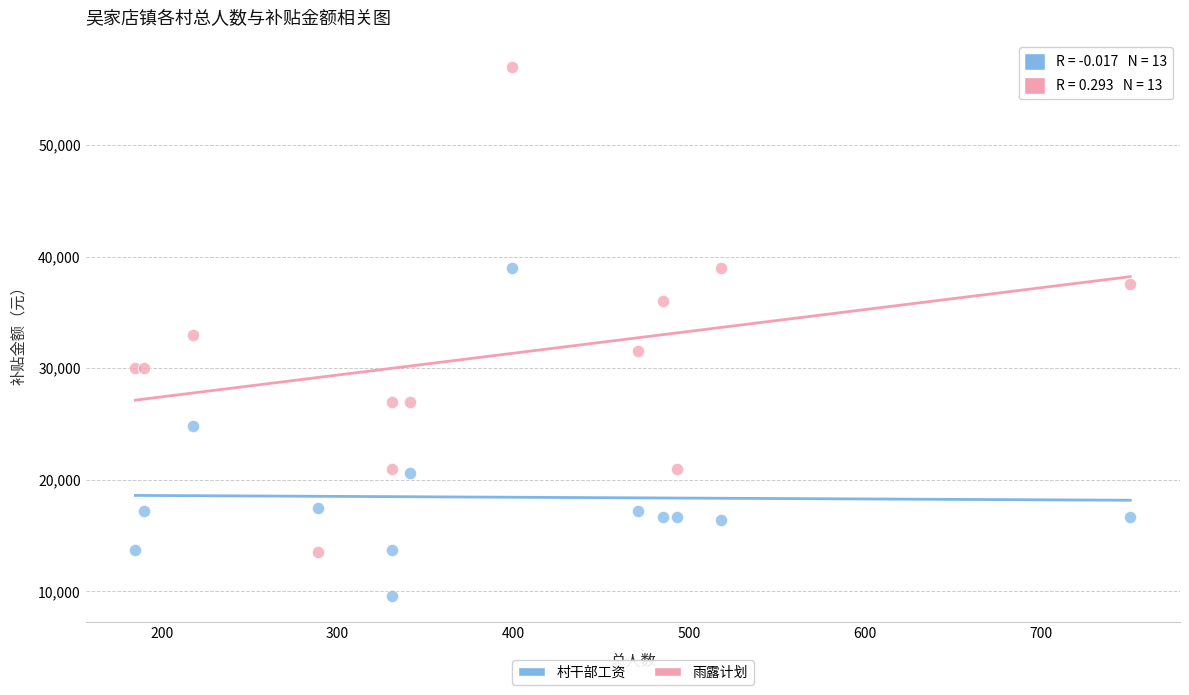

In the 村干部工资 series, what Y value is closest to 24286?

24850